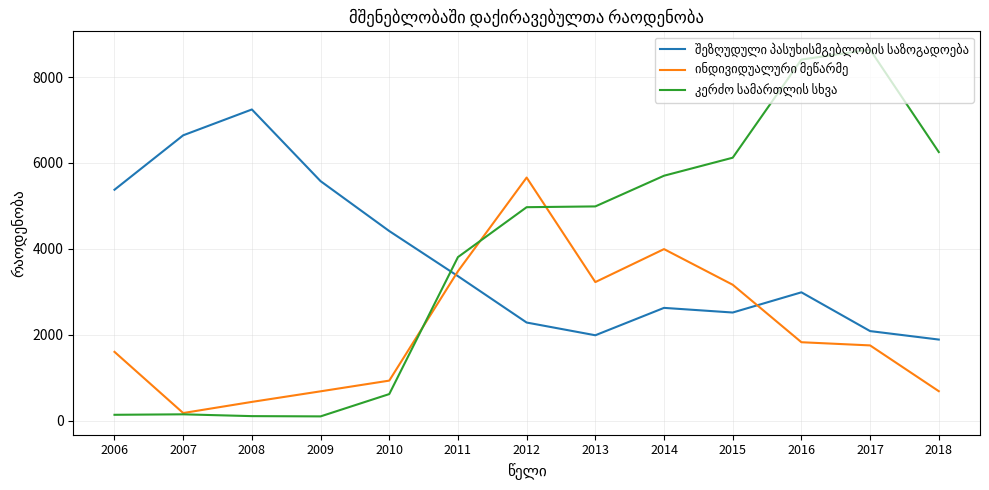

What is the greatest value displayed?

8636